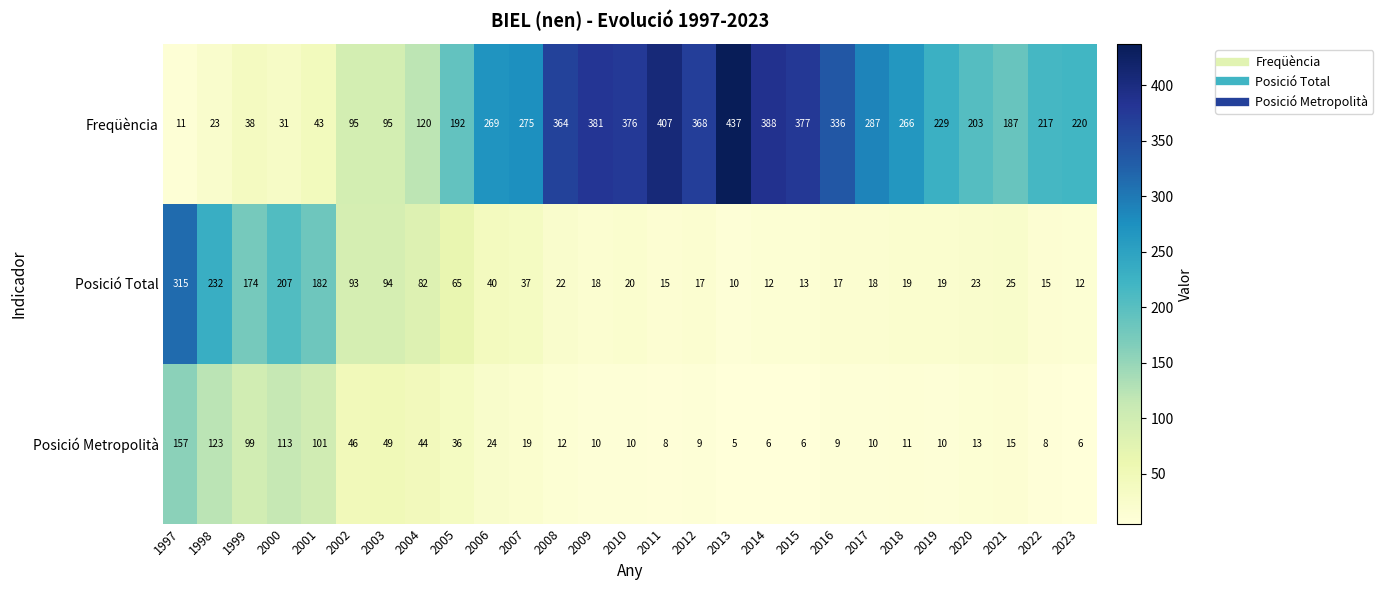

What is the difference between the highest and lowest values at 2010?

366